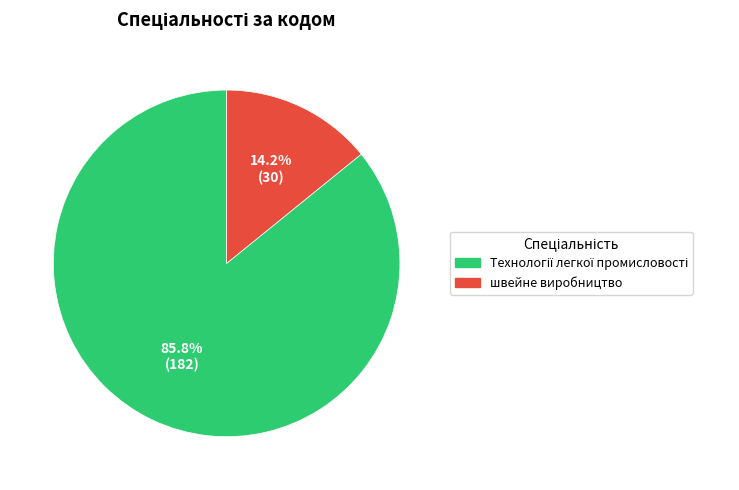

What is the smallest slice in the pie chart?

швейне виробництво